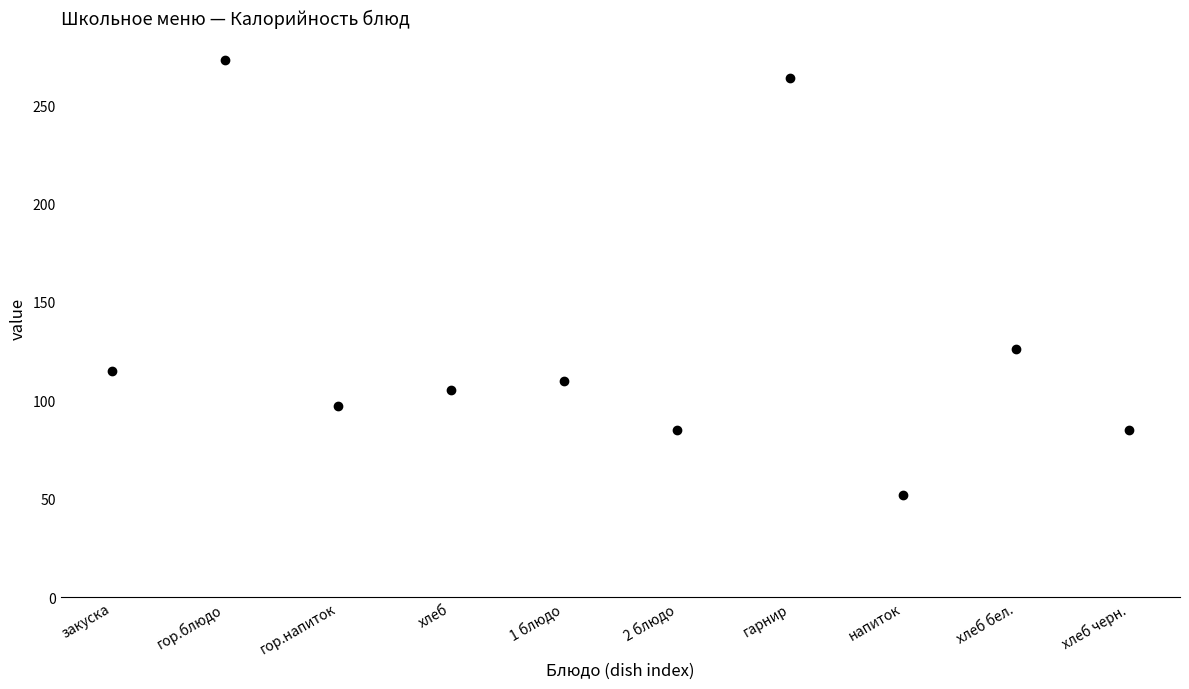

What Y value in the scatter plot is closest to 162?

126